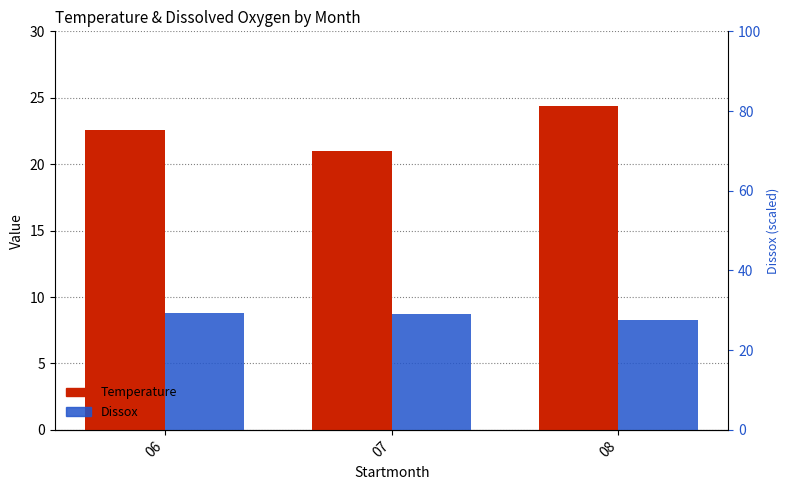

What is the spread (max minus min) of values at 06?

13.8